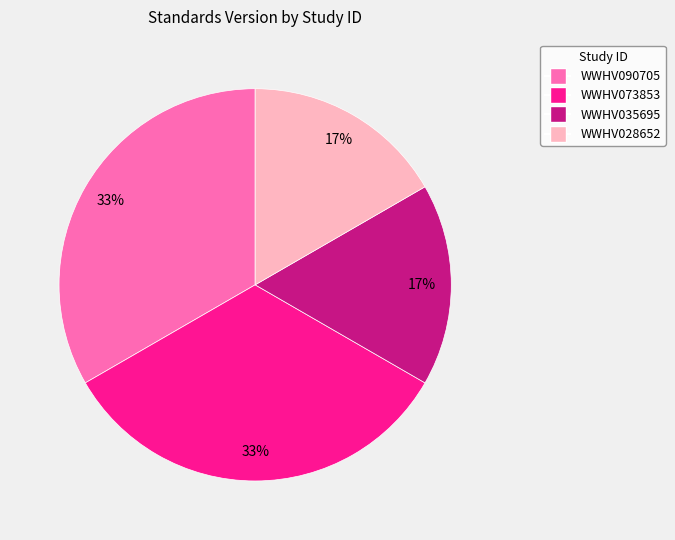

To the nearest percent, what is the average slice percentage?

25%